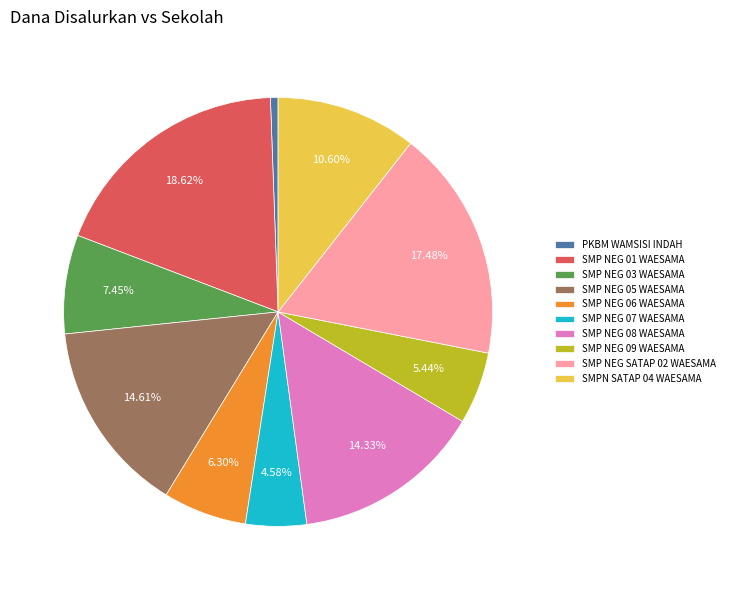

Does SMPN SATAP 04 WAESAMA represent more than half of the total?

No